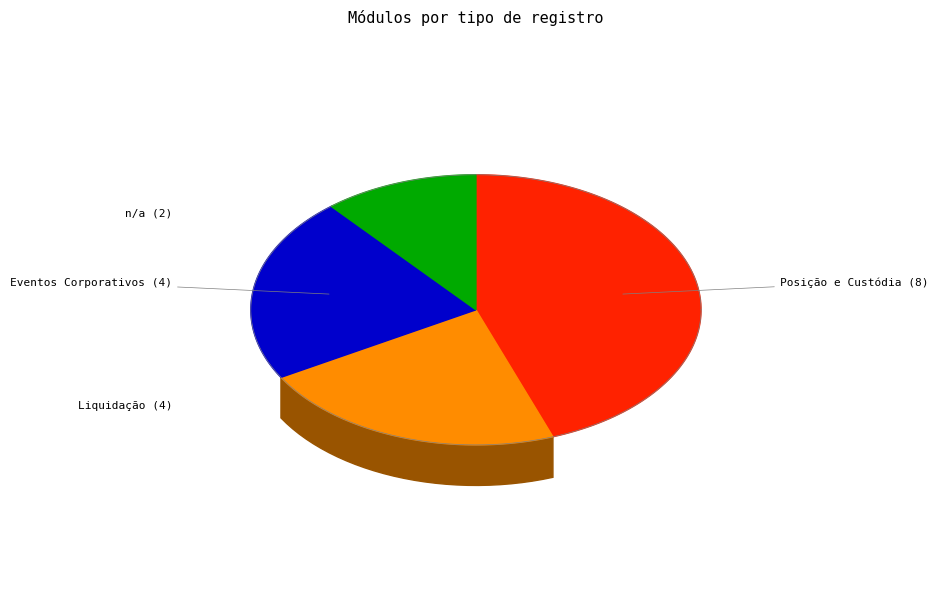

Is there a majority slice in this chart?

No